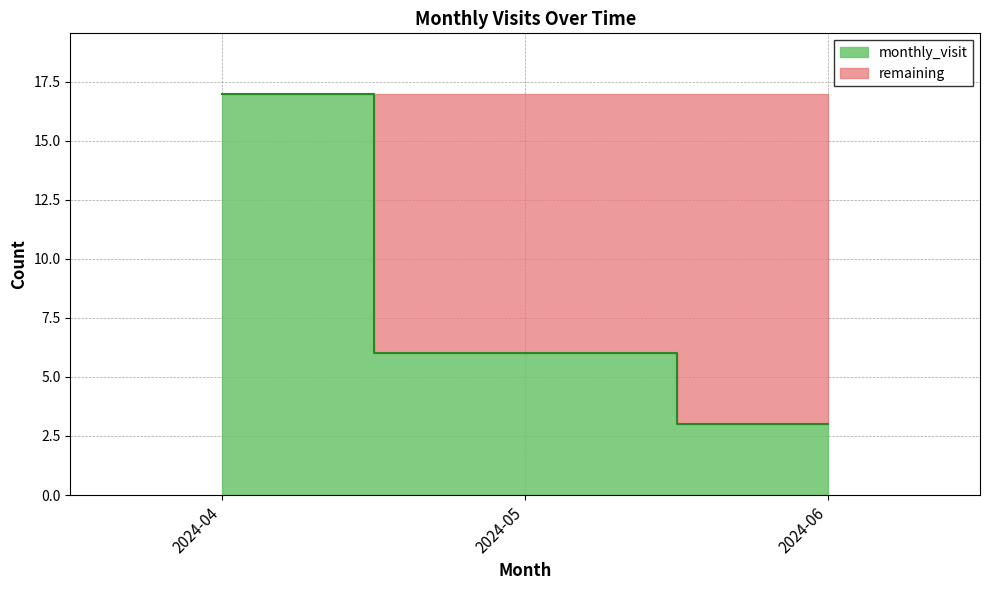

Does the chart display data point markers on the line(s)?

No